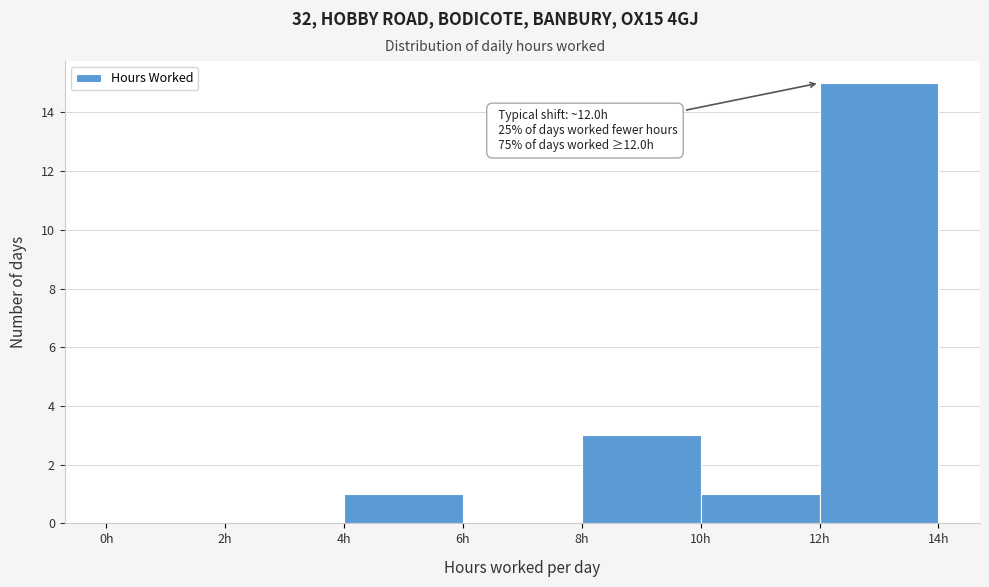

Over which range of the x-axis is the bar tallest?

12 to 14